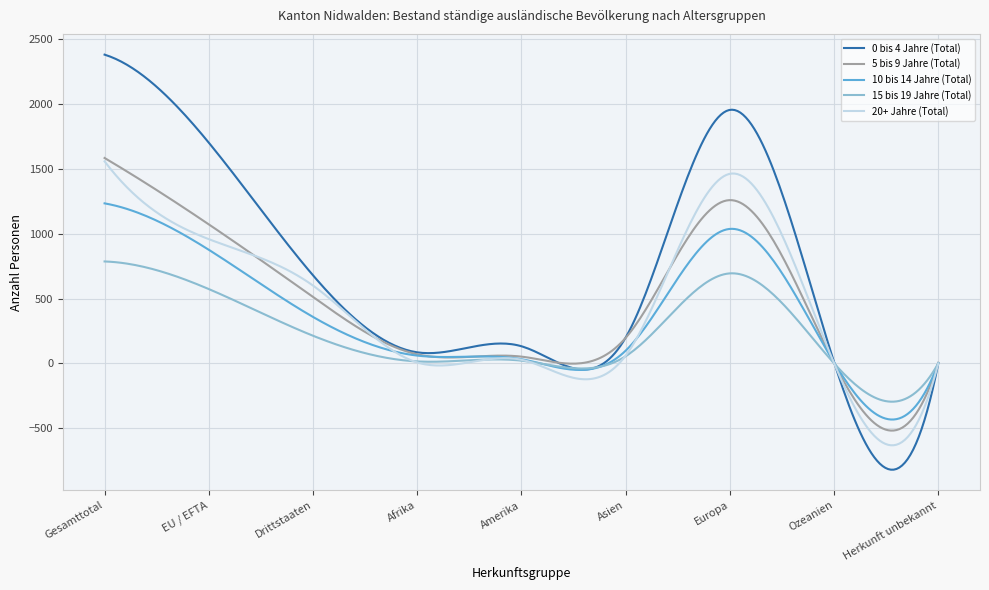

What is the minimum value shown in the chart?

-819.9